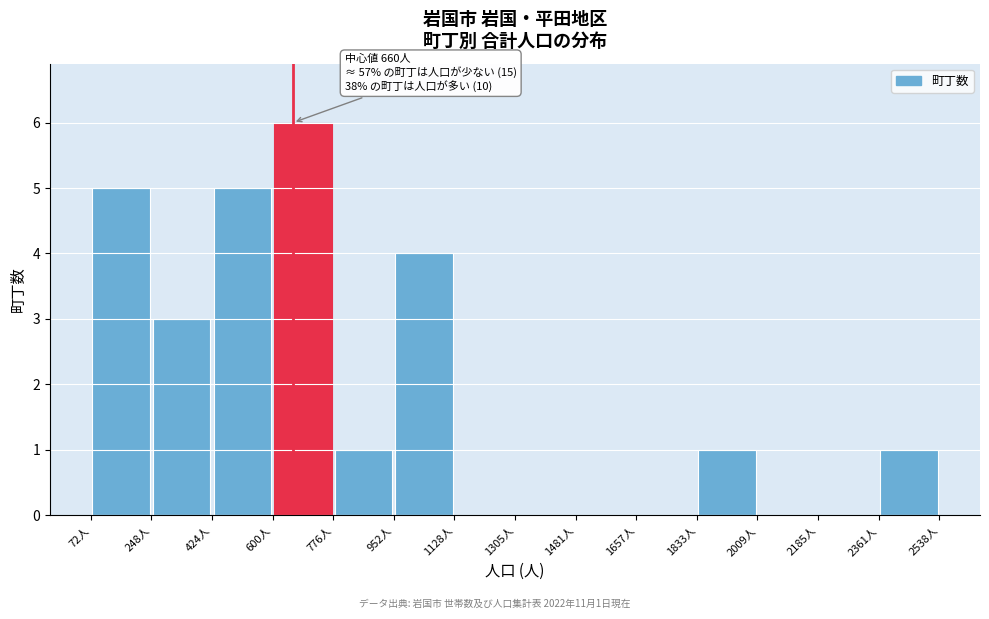

Over which range of the x-axis is the bar tallest?

600 to 780